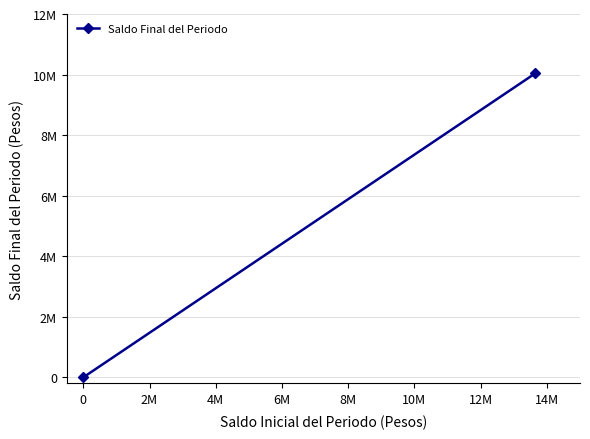

What is the difference between the maximum and minimum values?

10043048